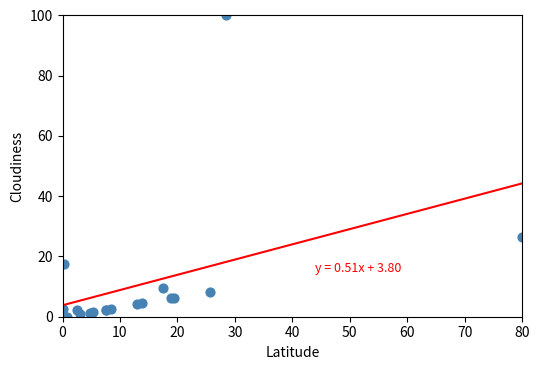

What Y value in the scatter plot is closest to 50?

26.6